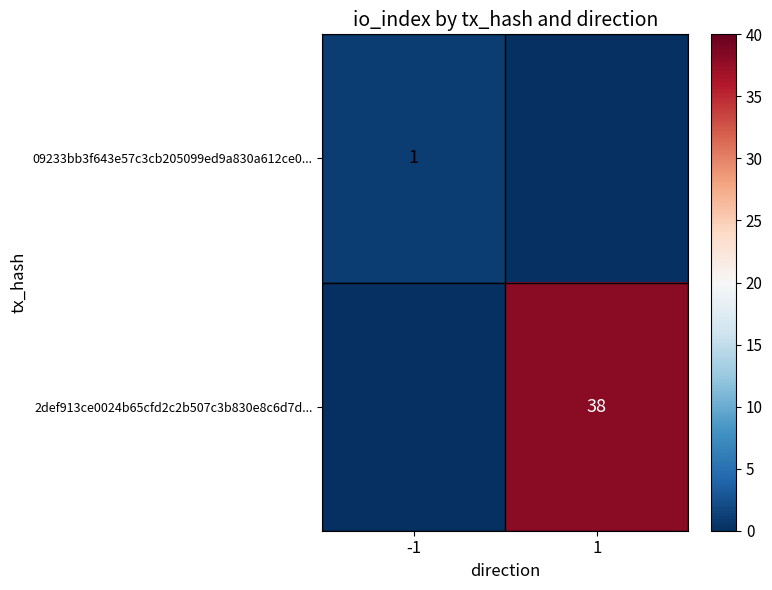

The 2def913ce0024b65cfd2c2b507c3b830e8c6d7d... series shows 17 at 1. True or false?

False